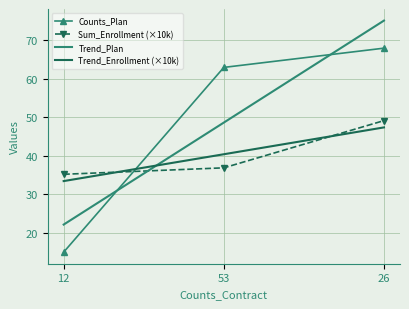

What is the total value across all series at 26?

239.8